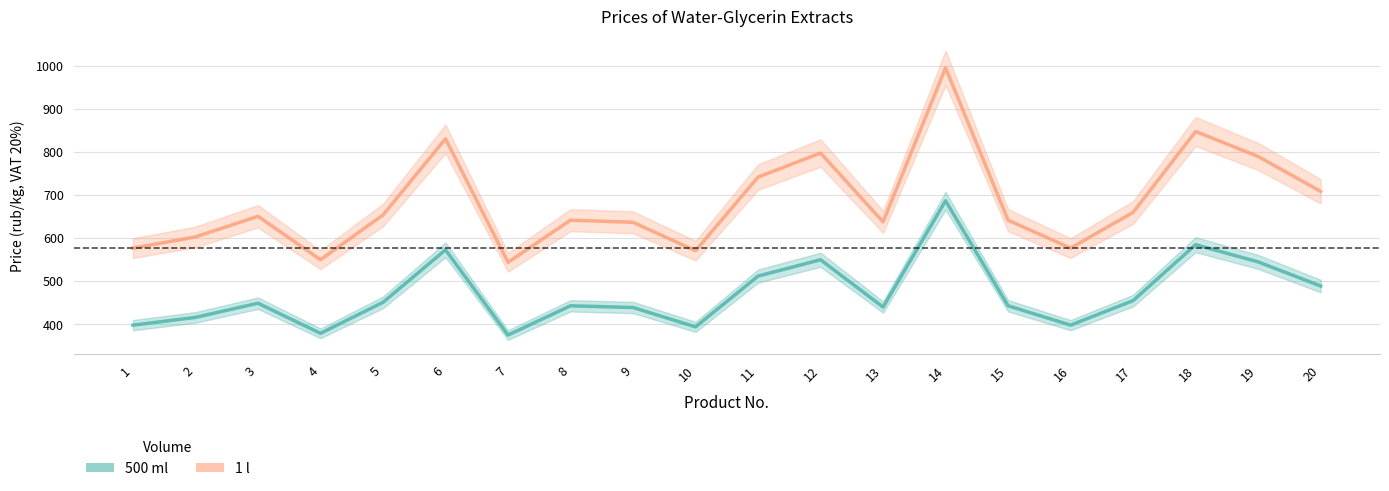

What is the difference between the highest and lowest values at 18?

263